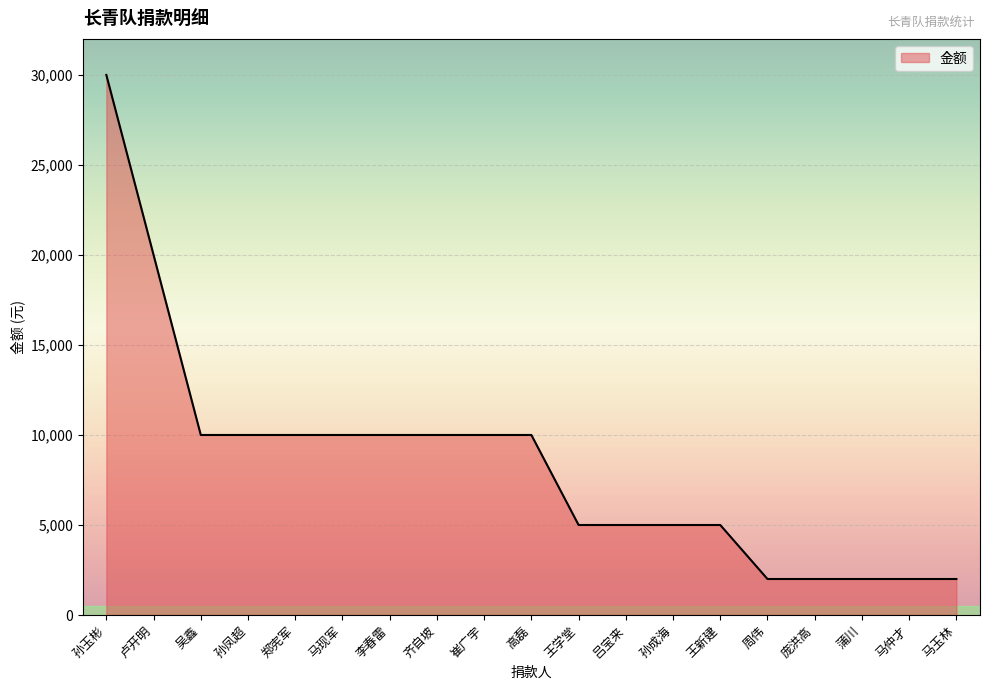

What is the ratio of the value at 吕宝来 to the value at 王学堂?

1.0